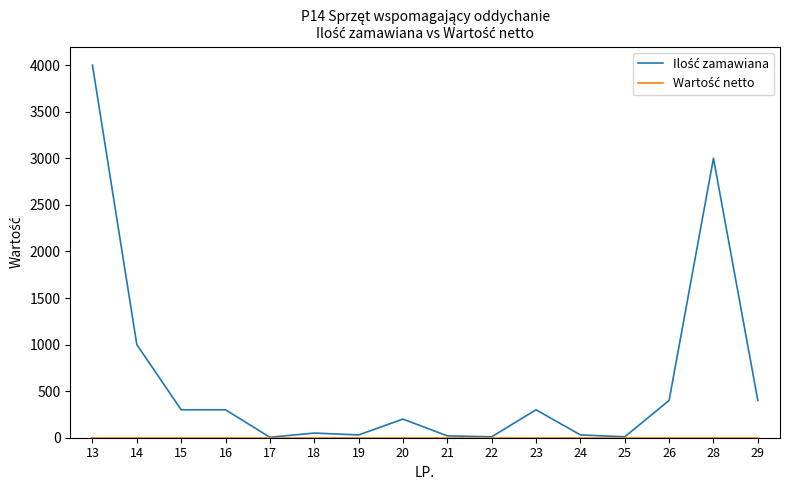

At which category is the sum across all series the highest?

13